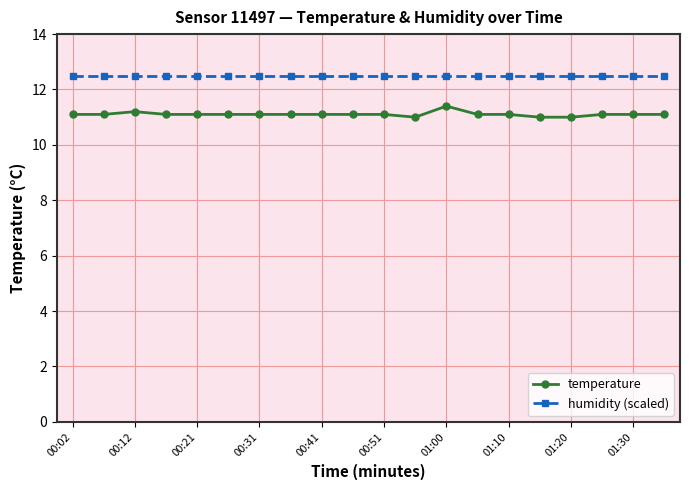

What is the sum of all temperature values?

222.1